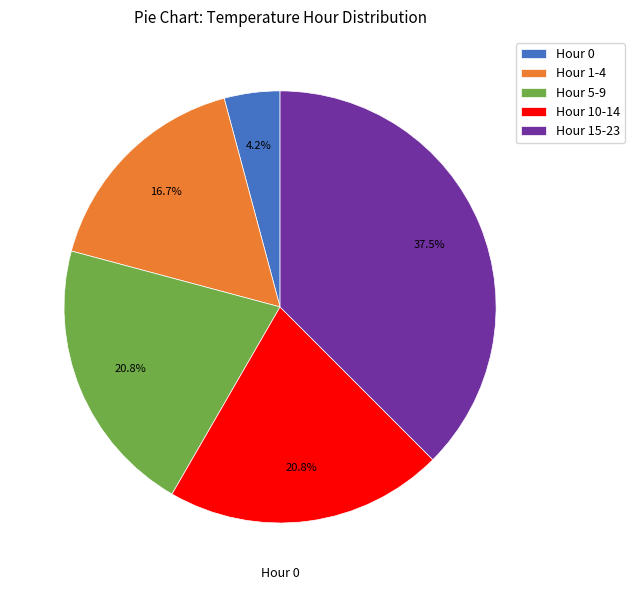

Does any single category account for the majority?

No